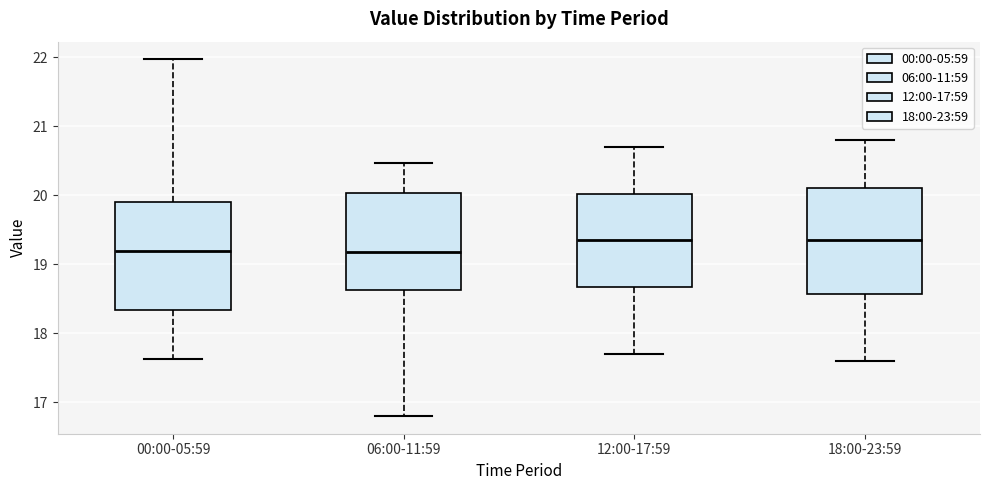

Reading left to right, read every box against the y-axis: the position of its median line, the range the box covers, and the ends of its whiskers. The values are not printed on the chart, so give them approximately, as read against the axis.

00:00-05:59: median 19.2, box 18.3 to 19.9, whiskers 17.6 to 22.0
06:00-11:59: median 19.2, box 18.6 to 20.0, whiskers 16.8 to 20.5
12:00-17:59: median 19.4, box 18.7 to 20.0, whiskers 17.7 to 20.7
18:00-23:59: median 19.4, box 18.6 to 20.1, whiskers 17.6 to 20.8